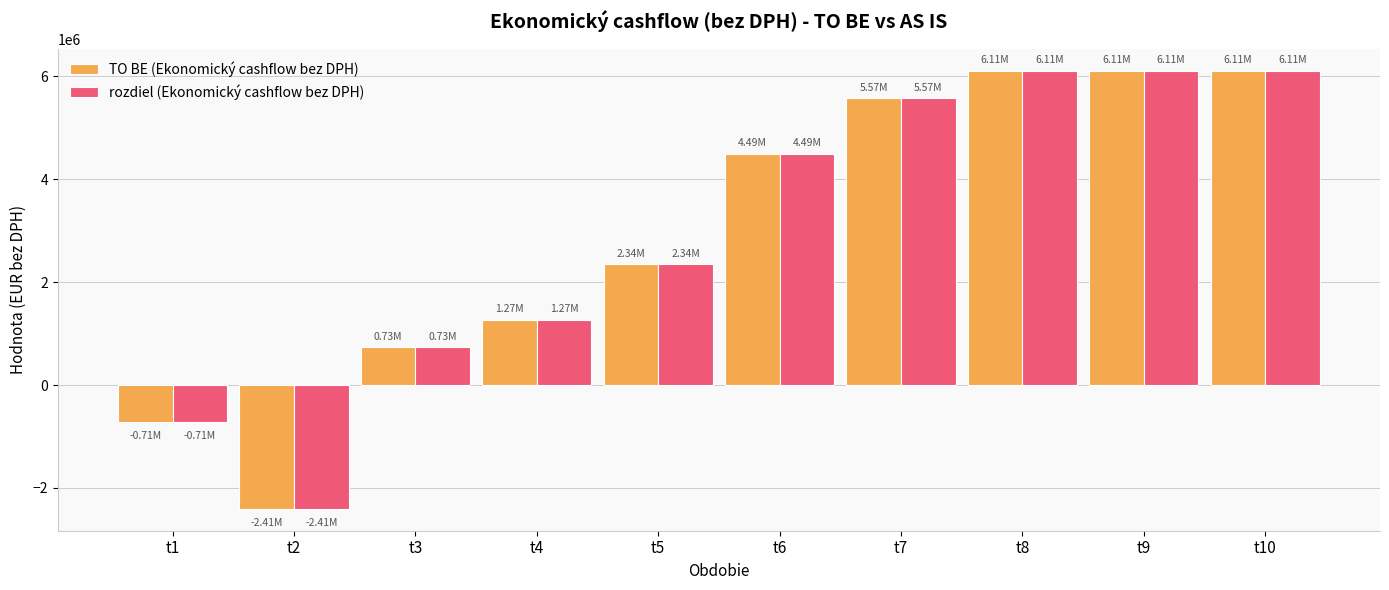

How many groups of bars are there?

10